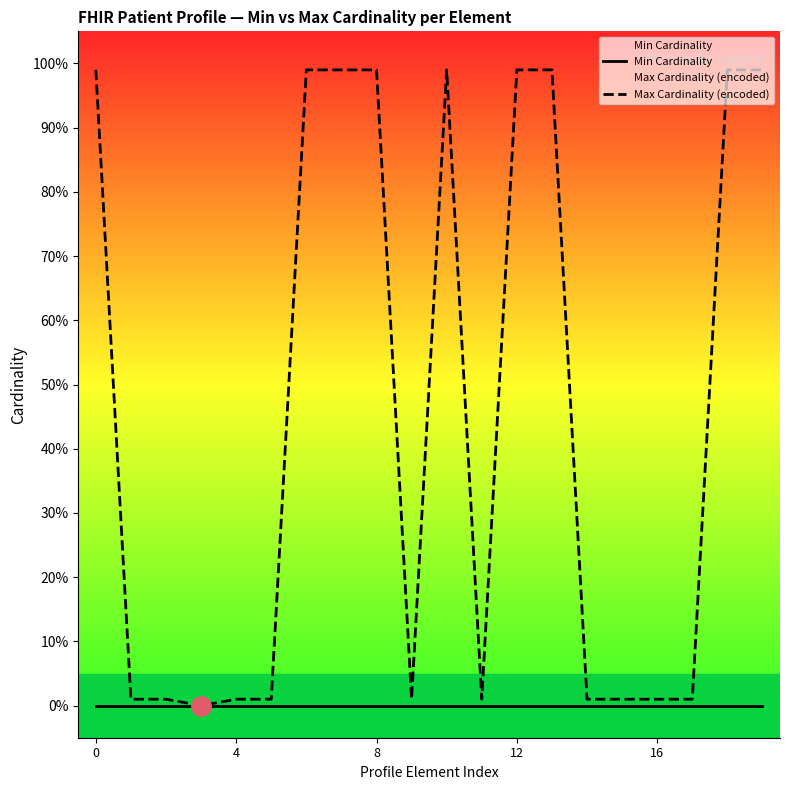

The value of Min Cardinality at 19 is 0. True or false?

True